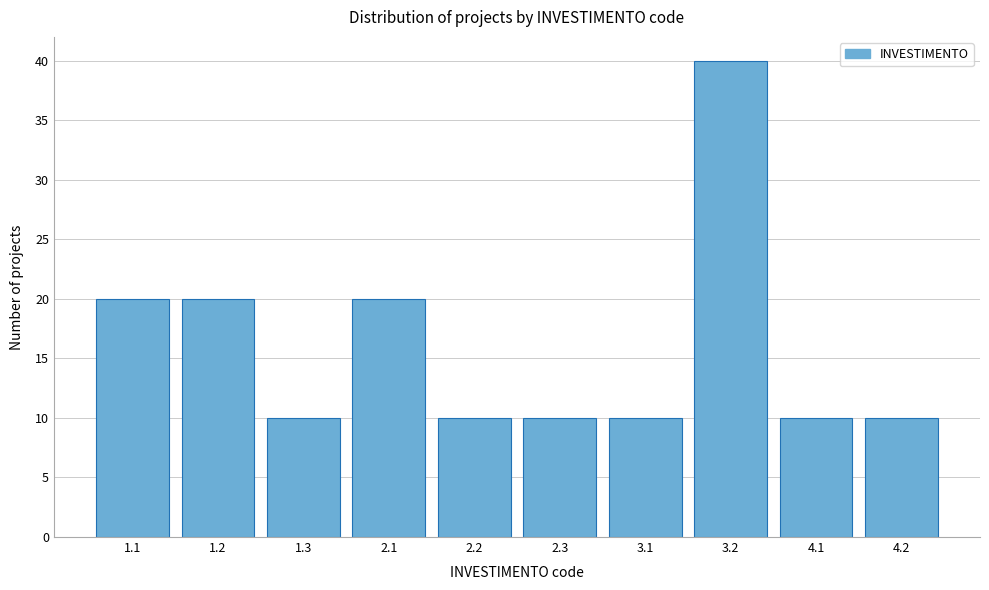

Reading left to right, transcribe all the data shown in this chart.

1.1=20	1.2=20	1.3=10	2.1=20	2.2=10	2.3=10	3.1=10	3.2=40	4.1=10	4.2=10